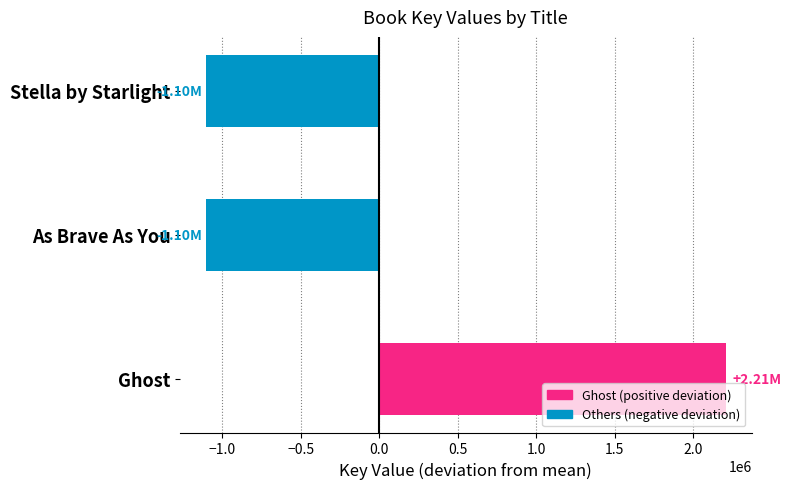

What is the difference between the maximum and minimum values?

3311723